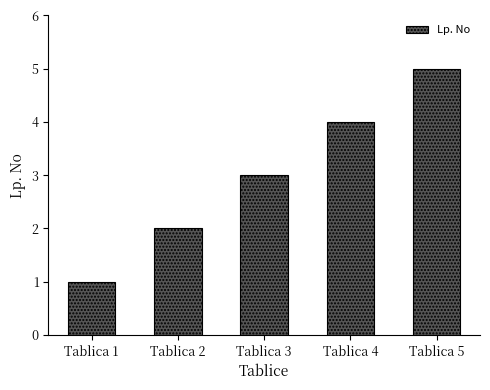

How many data points are less than 3?

2